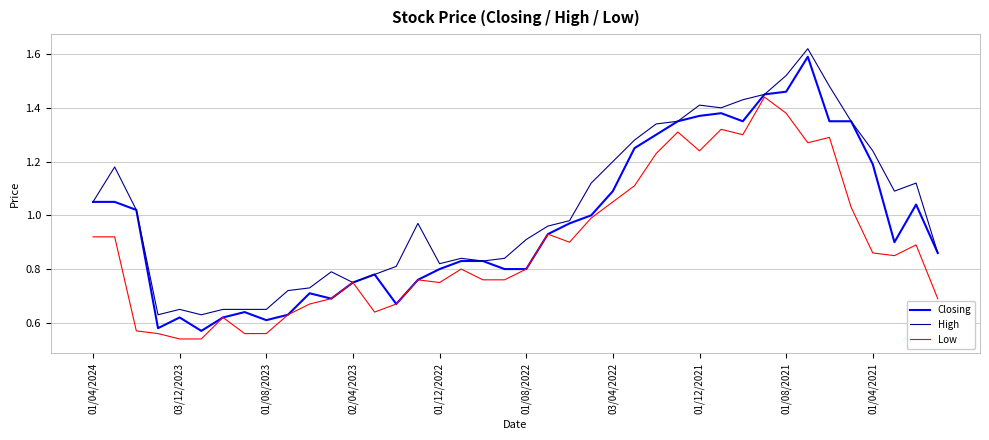

Which series has the largest total across all categories?

High